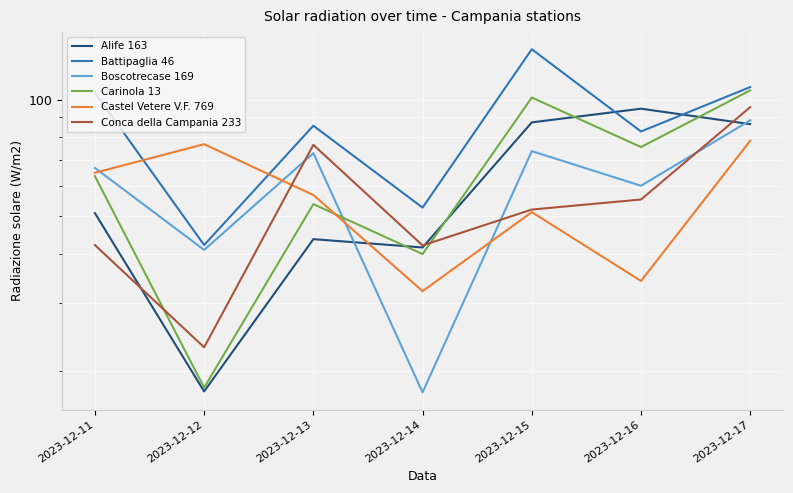

How many data points does each series have?

7